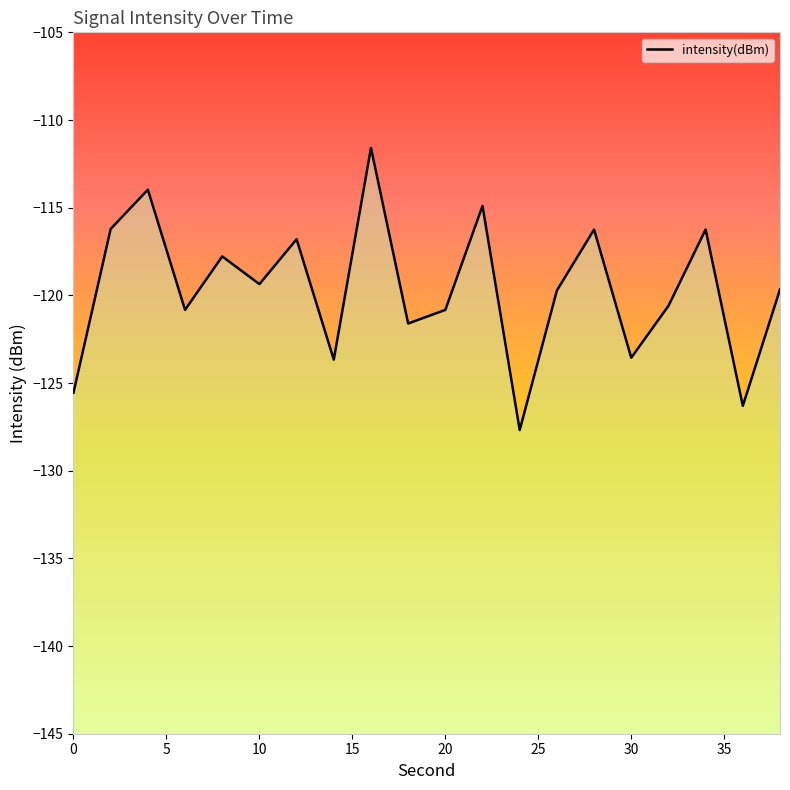

Reading left to right, extract all data points from this chart.

-125.5	-116.2	-114.0	-120.8	-117.8	-119.4	-116.8	-123.7	-111.6	-121.6	-120.8	-114.9	-127.7	-119.7	-116.2	-123.6	-120.6	-116.2	-126.3	-119.7